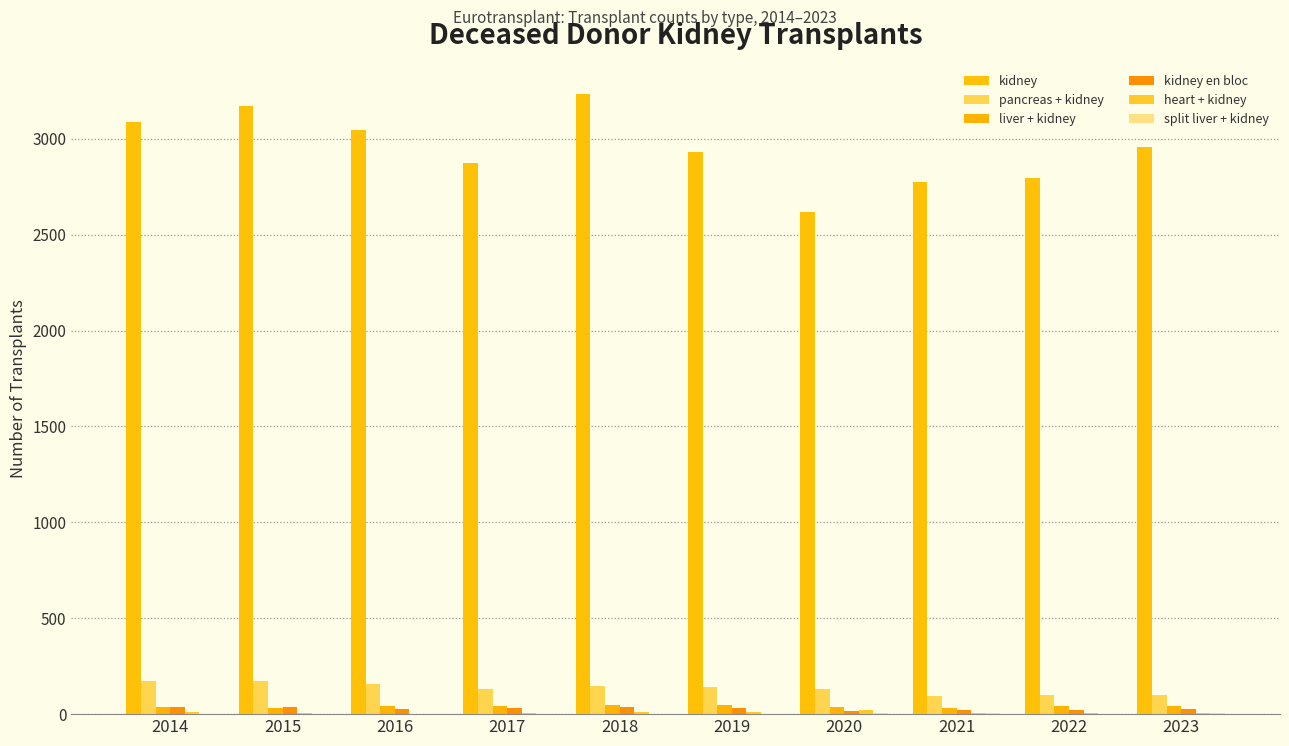

Rank the categories by liver + kidney value from lowest to highest.

2015, 2021, 2014, 2020, 2023, 2016, 2022, 2017, 2019, 2018